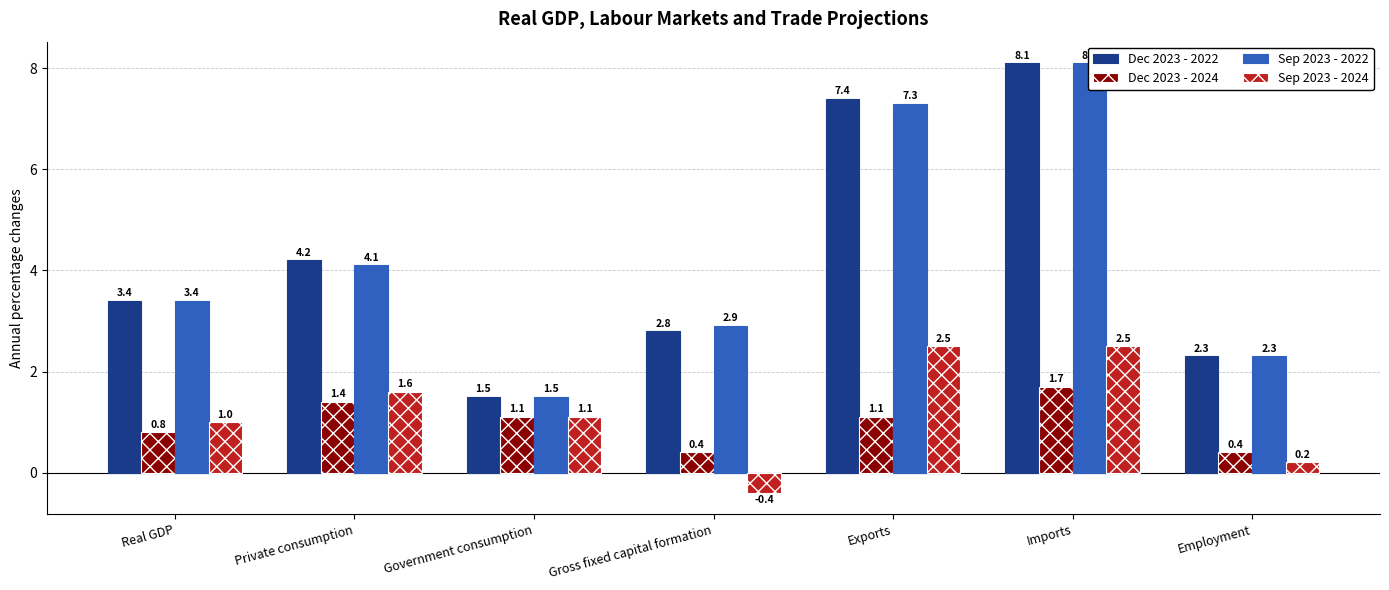

Reading right to left, what are all the values shown in this chart?

Dec 2023 - 2022: 2.3	8.1	7.4	2.8	1.5	4.2	3.4
Dec 2023 - 2024: 0.4	1.7	1.1	0.4	1.1	1.4	0.8
Sep 2023 - 2022: 2.3	8.1	7.3	2.9	1.5	4.1	3.4
Sep 2023 - 2024: 0.2	2.5	2.5	-0.4	1.1	1.6	1.0